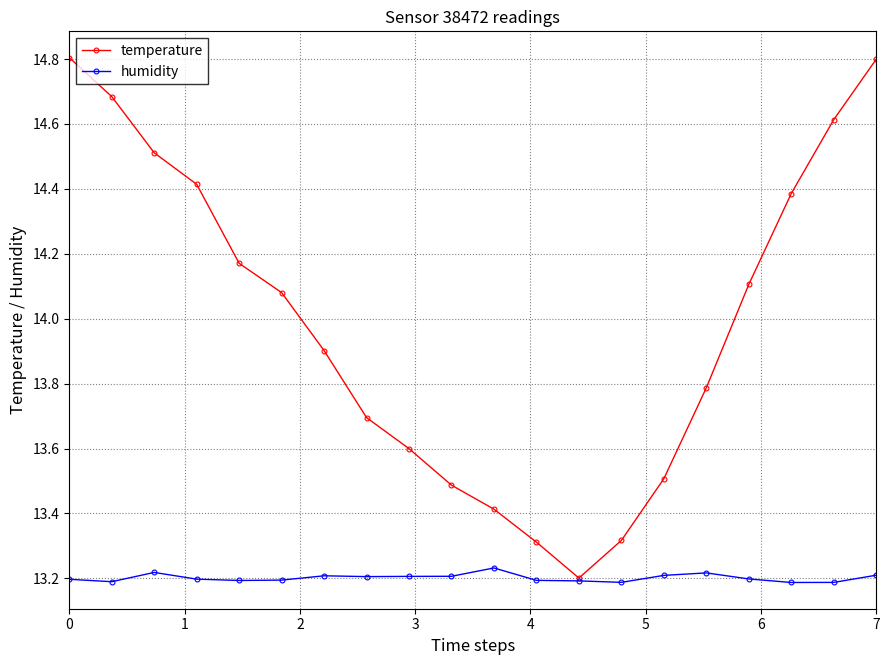

Which series has the widest spread of values?

temperature